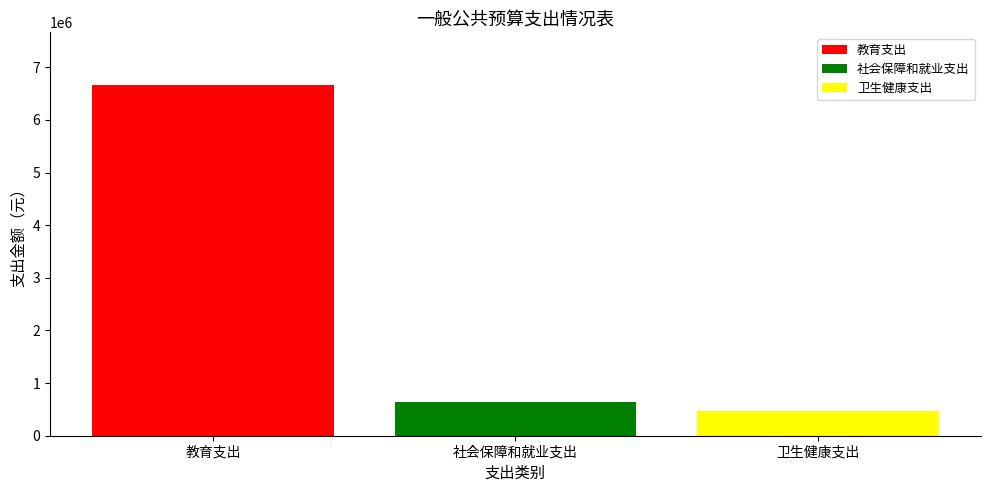

Reading right to left, extract all data points from this chart.

教育支出: 社会保障和就业支出=6664923.5
社会保障和就业支出: 社会保障和就业支出=633210.7
卫生健康支出: 社会保障和就业支出=461214.7